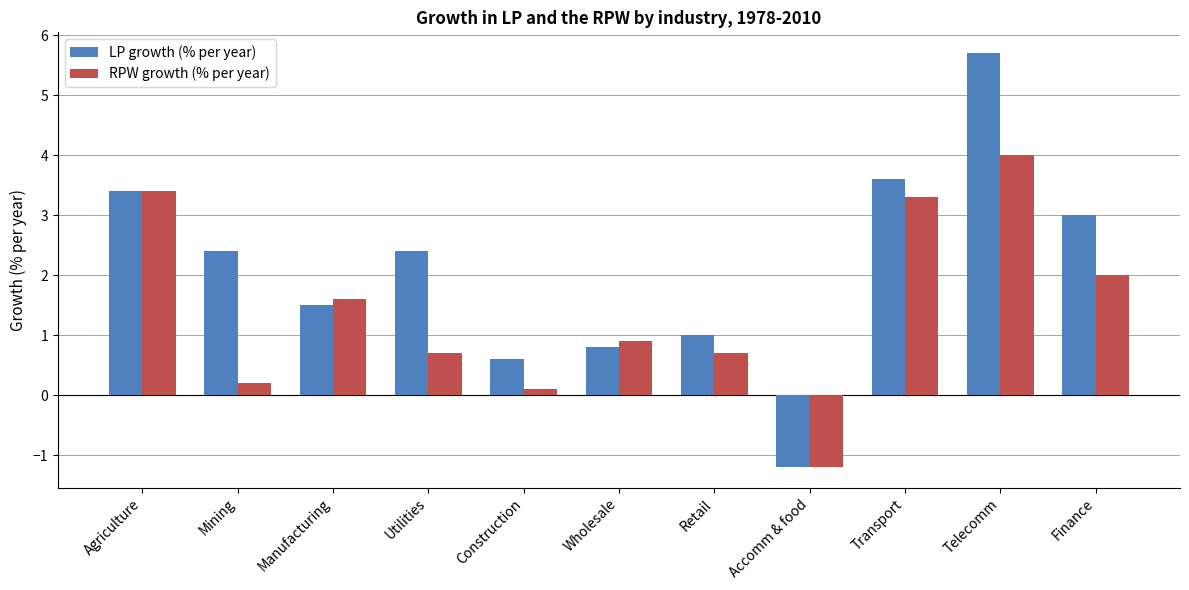

Is the value of RPW growth (% per year) at Utilities greater than the value of LP growth (% per year) at Accomm & food?

Yes